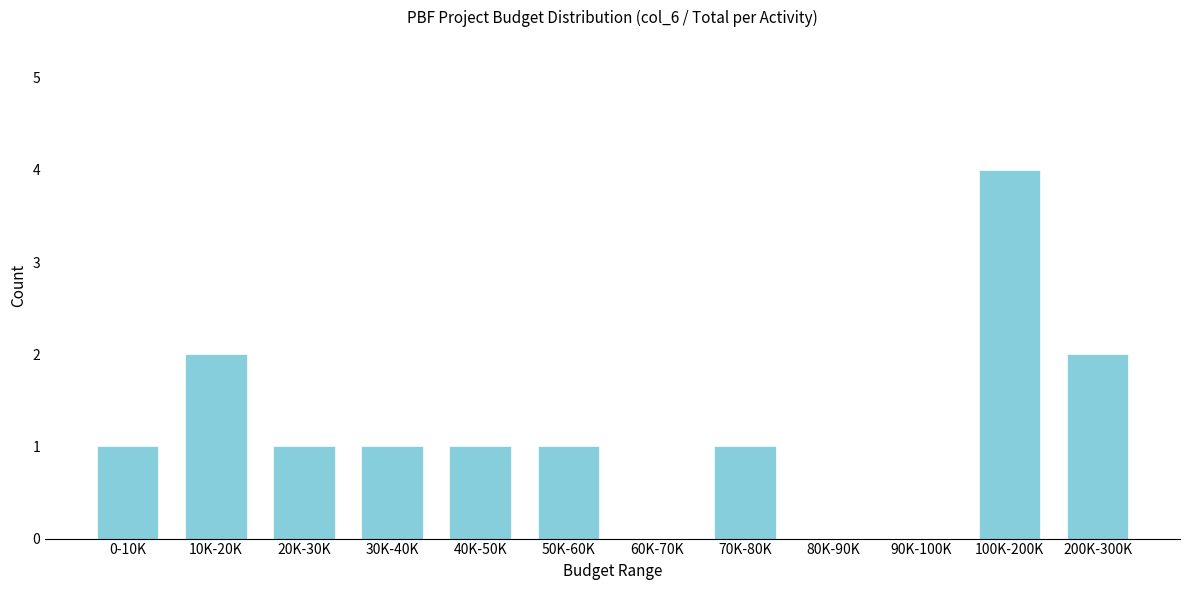

Reading right to left, transcribe all the data shown in this chart.

200K-300K=2	100K-200K=4	90K-100K=0	80K-90K=0	70K-80K=1	60K-70K=0	50K-60K=1	40K-50K=1	30K-40K=1	20K-30K=1	10K-20K=2	0-10K=1